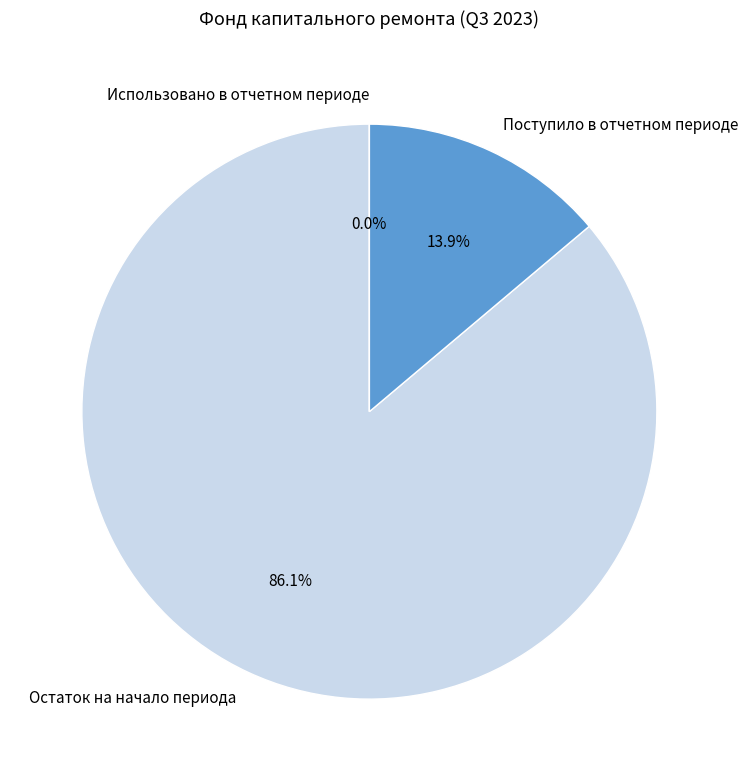

To the nearest percent, what is the difference between the Поступило в отчетном периоде and Остаток на начало периода slice percentages?

72%